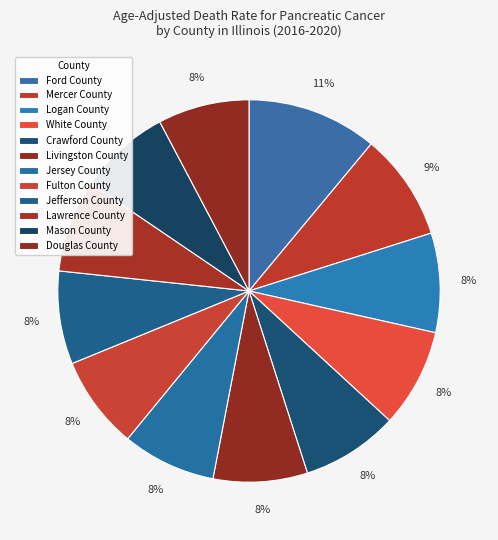

Is there any slice that represents more than half of the pie?

No